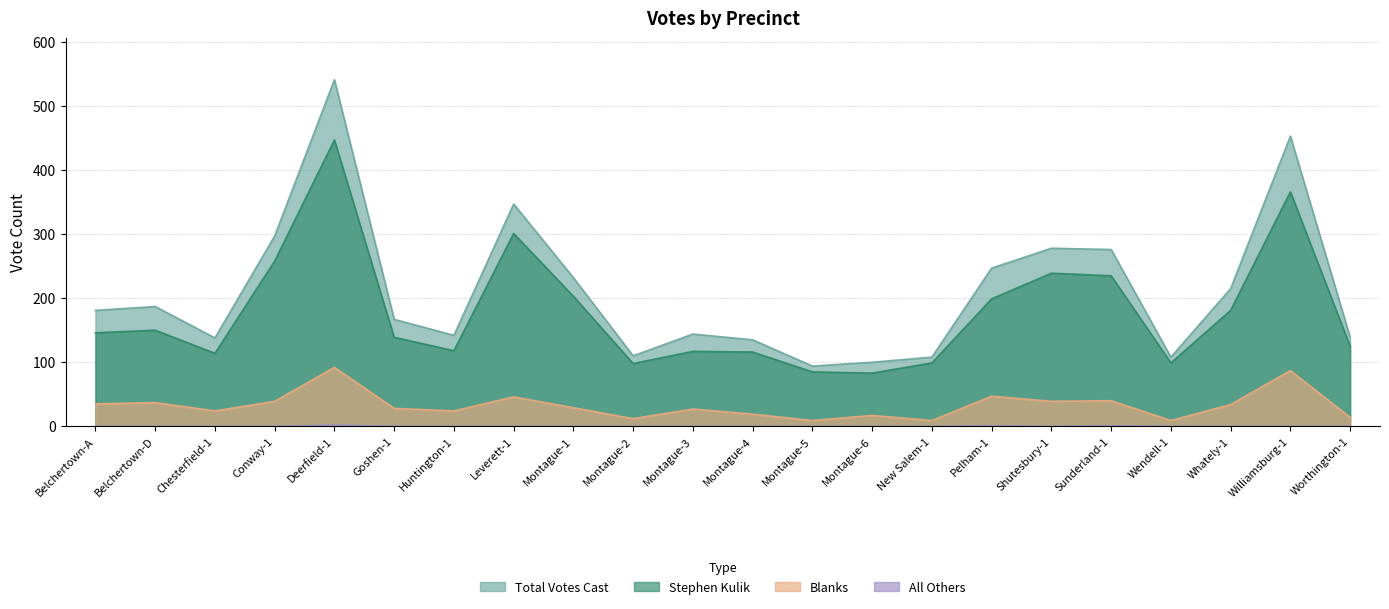

What position from the right is Goshen-1?

17